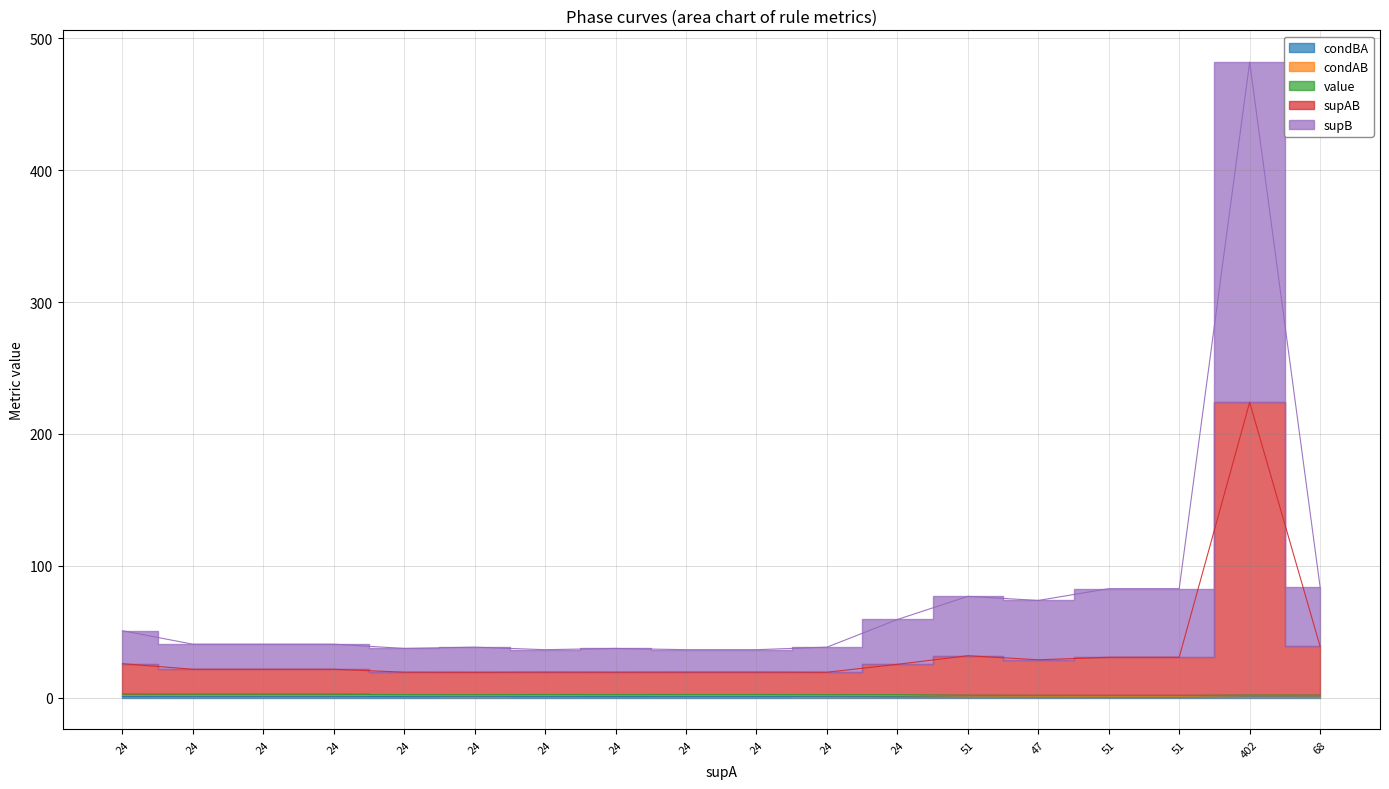

What is the difference between the supAB values at 24 and 24?

6.4